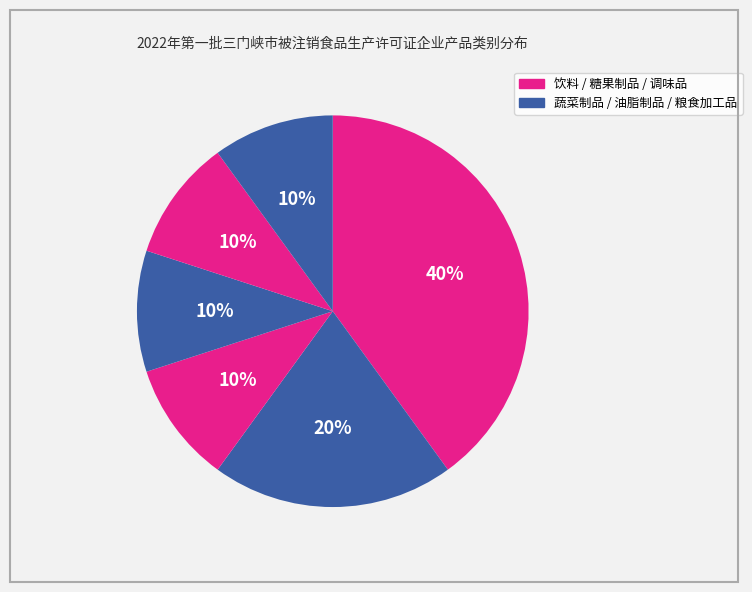

Count the number of slices in the pie.

6